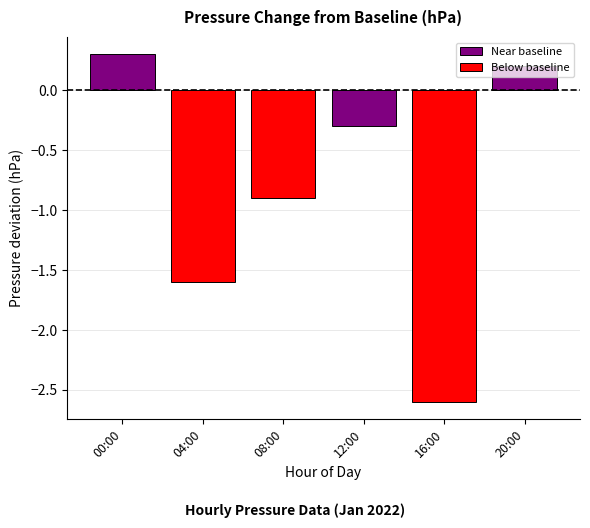

Does the chart contain stacked bars?

No